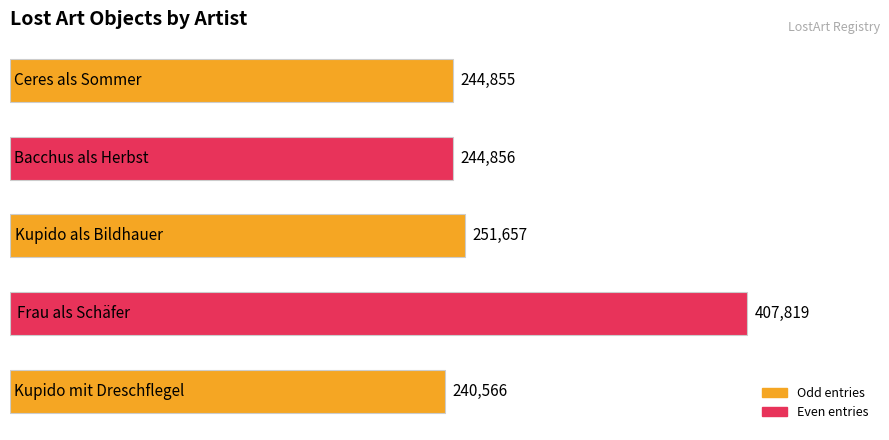

What is the greatest value displayed?

407819